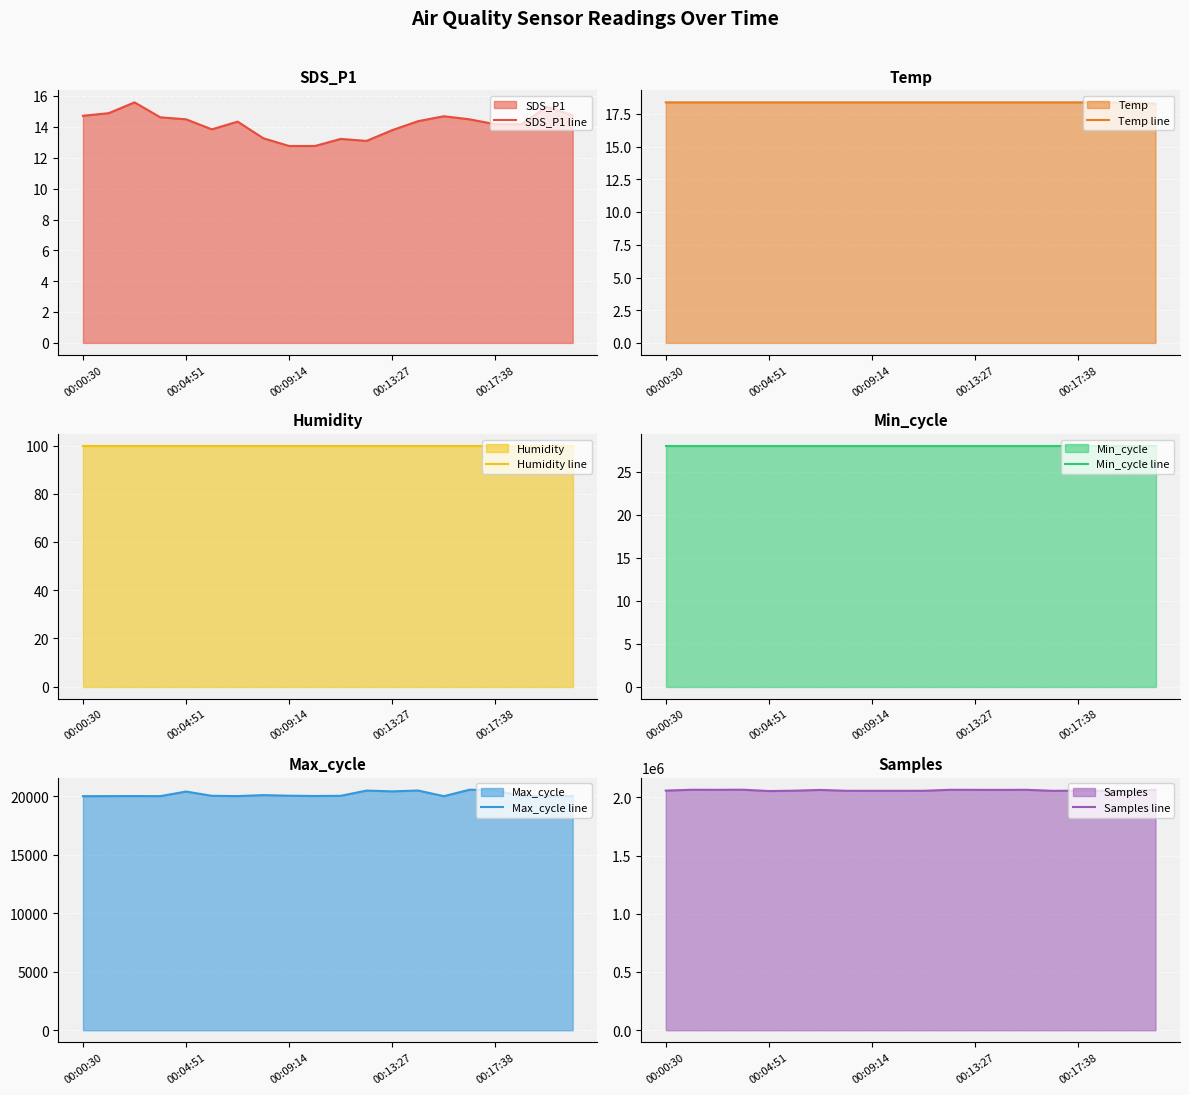

Which series has the largest total across all categories?

Samples line